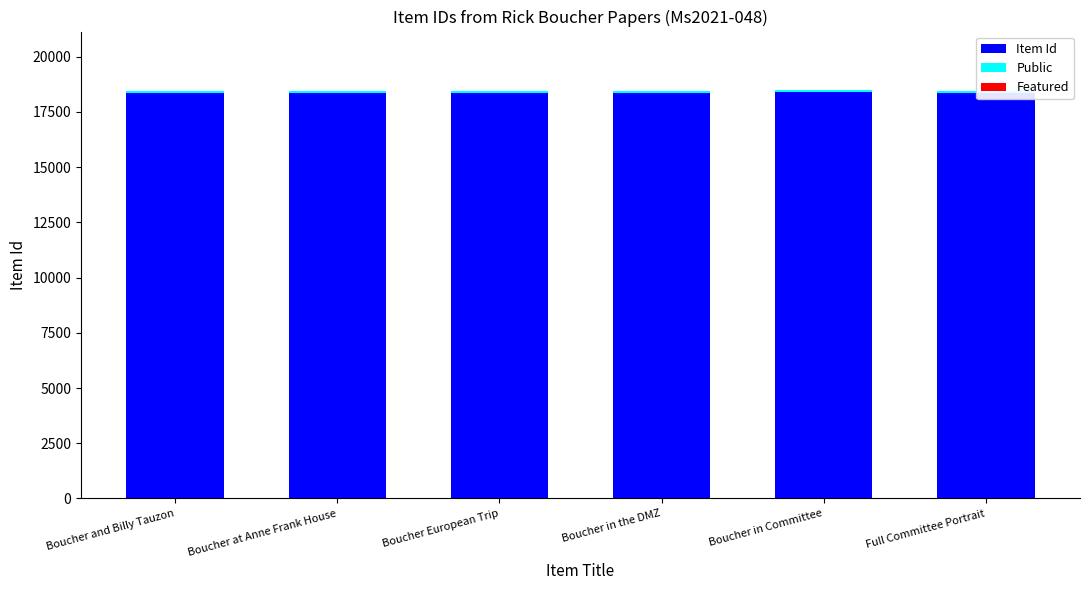

At which category is the sum across all series the highest?

Boucher in Committee